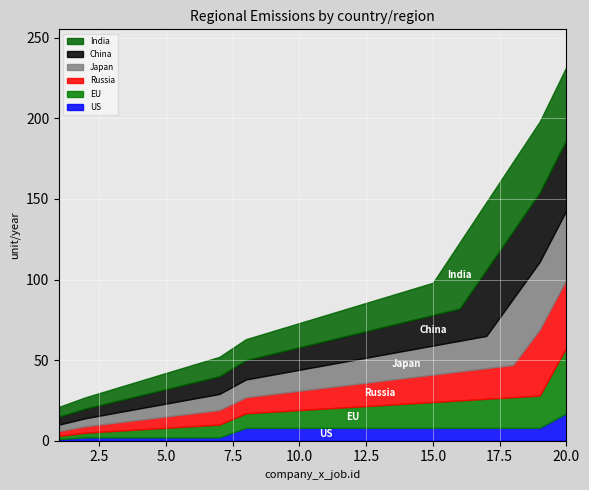

At which category is the sum across all series the highest?

20.0